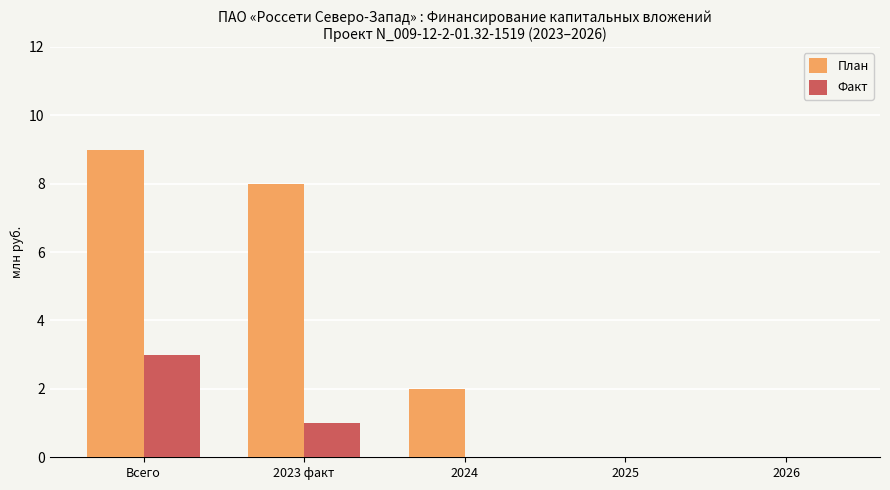

Which series has the largest total across all categories?

План